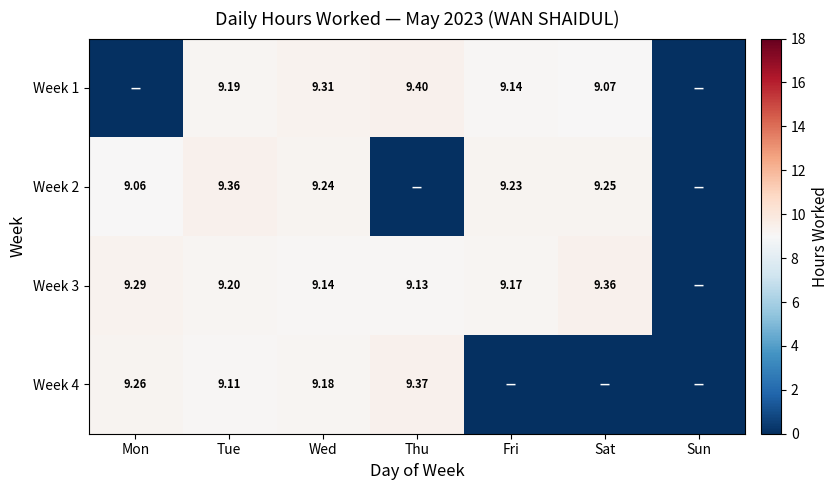

At which label does Week 1 reach its minimum?

Mon